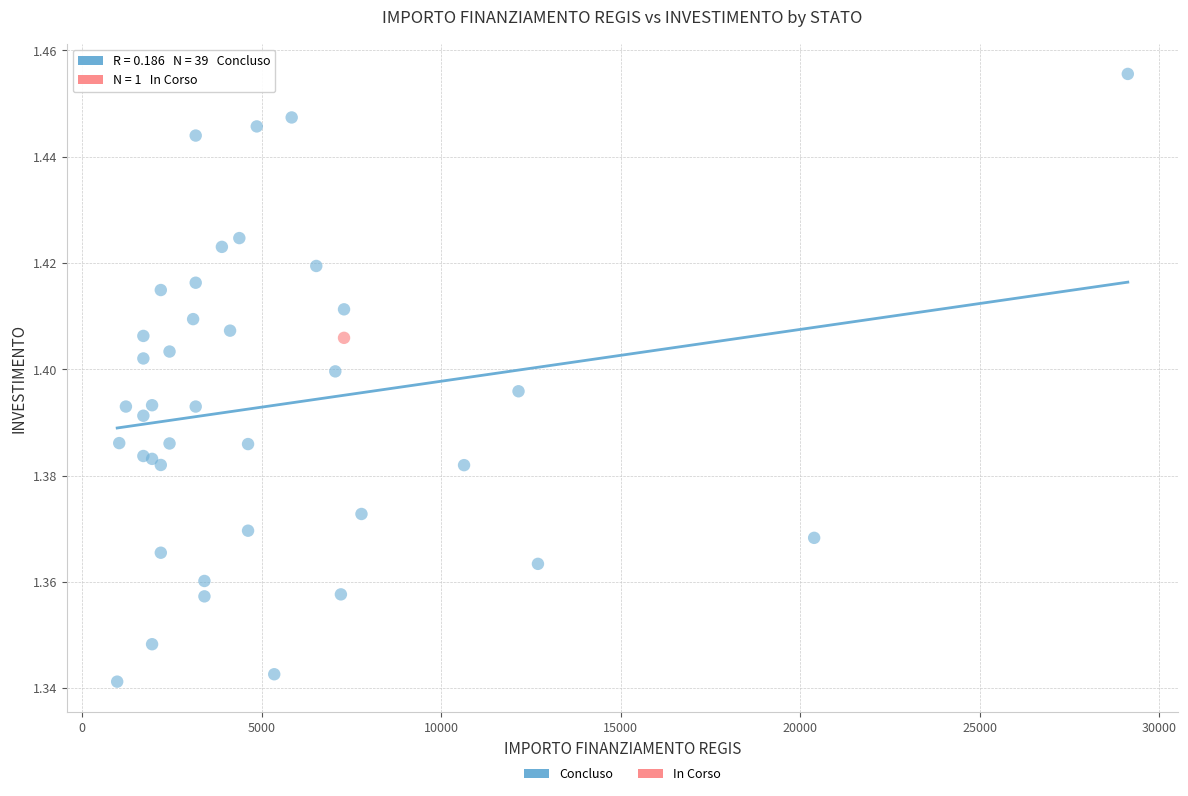

What are all the series names shown in the legend?

Concluso, In Corso